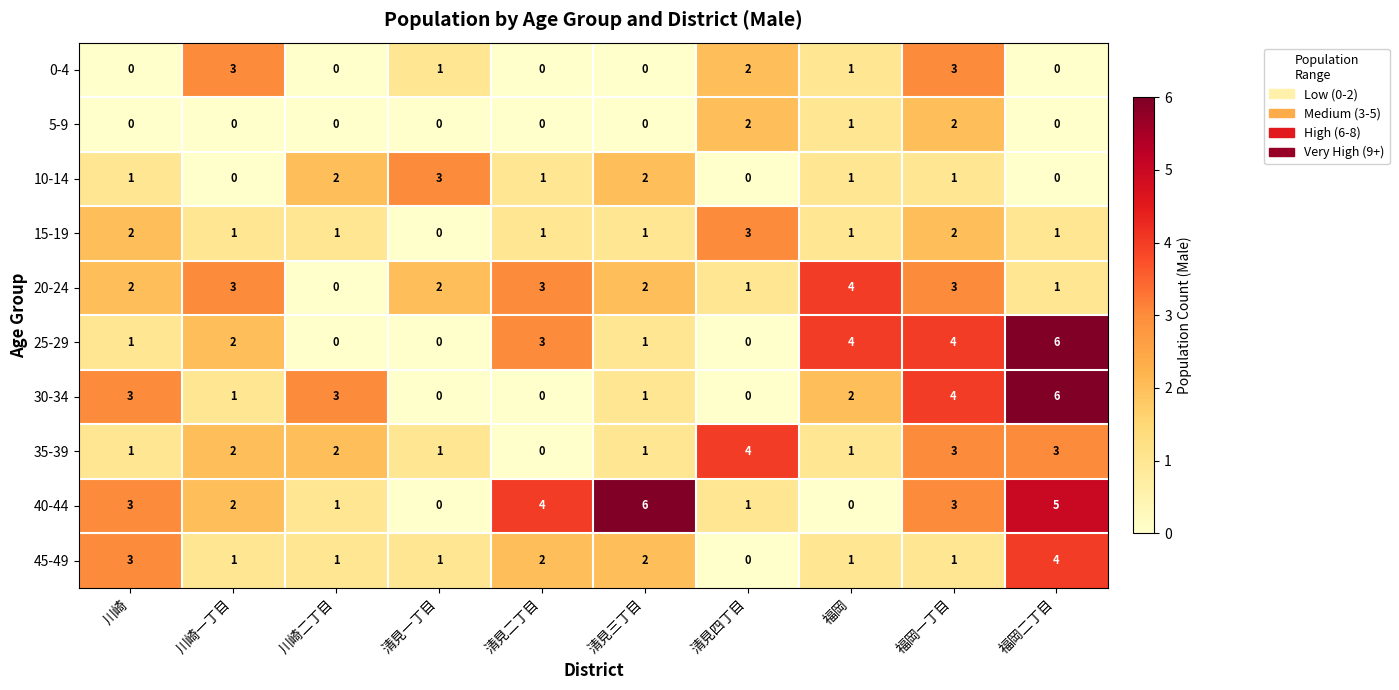

Count the 15-19 values in the range 1 to 2.

8